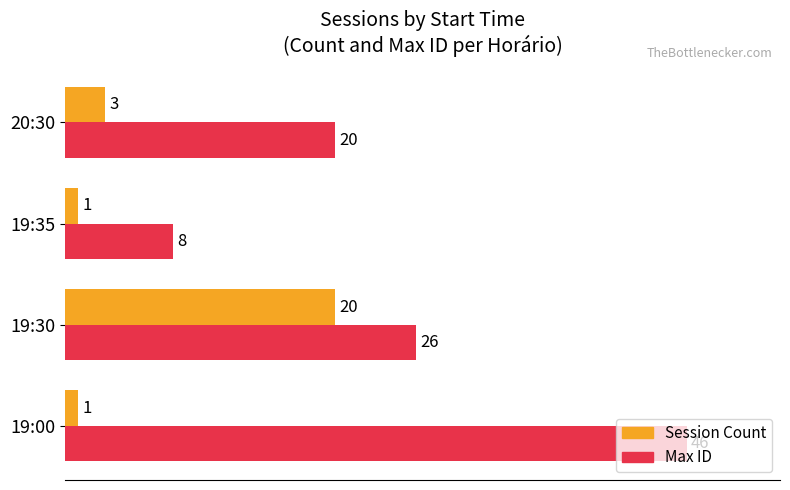

What is the lowest value of the Session Count series?

1